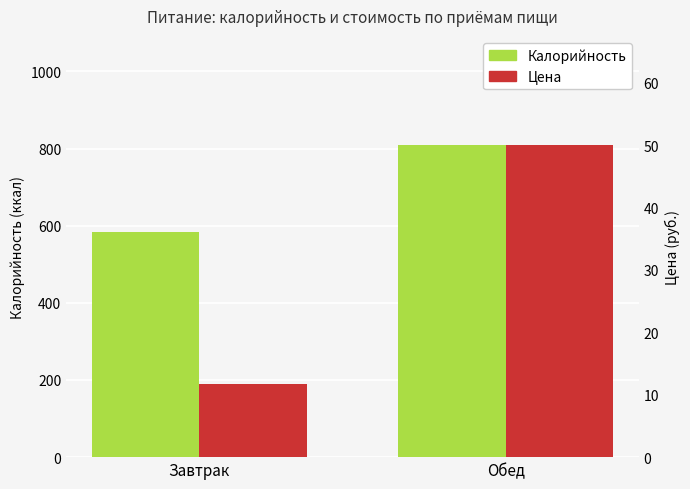

Is the value of Калорийность at Обед greater than the value of Цена at Завтрак?

Yes